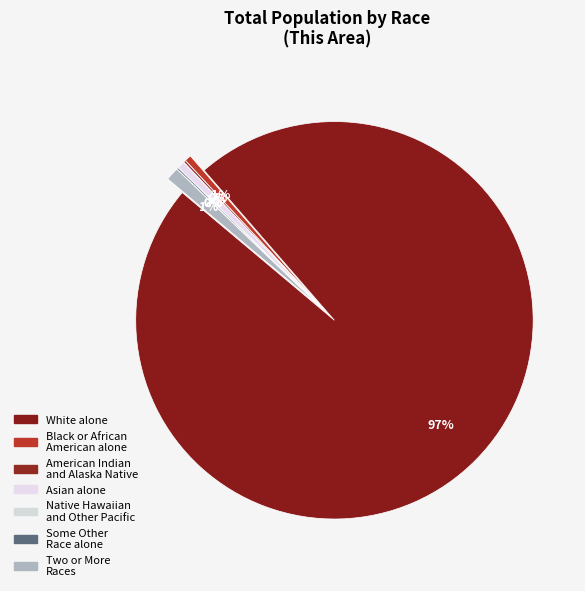

The Some Other Race alone slice represents 1% of the pie. True or false?

False